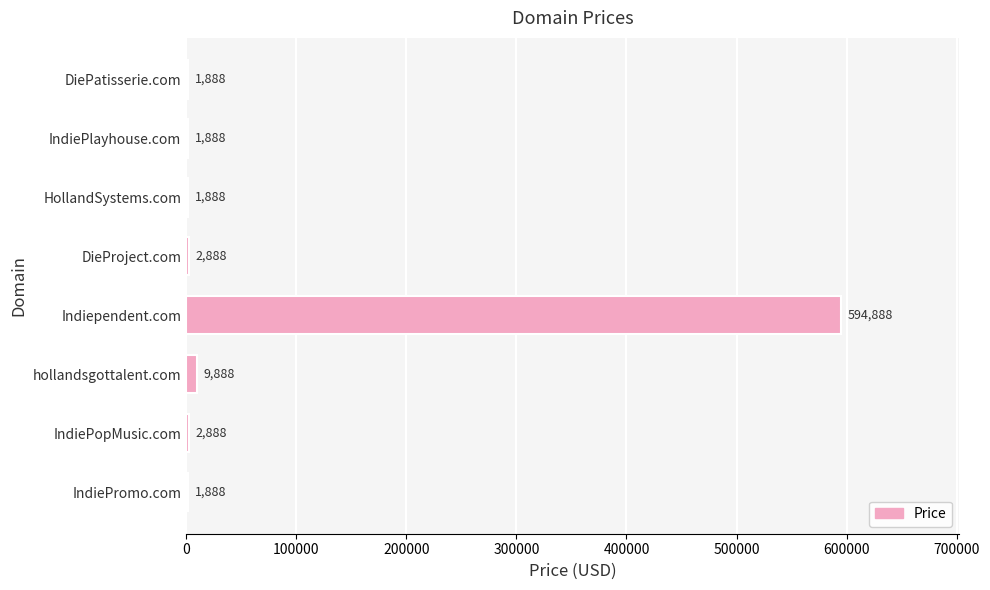

Which has a higher value, DieProject.com or IndiePromo.com?

DieProject.com